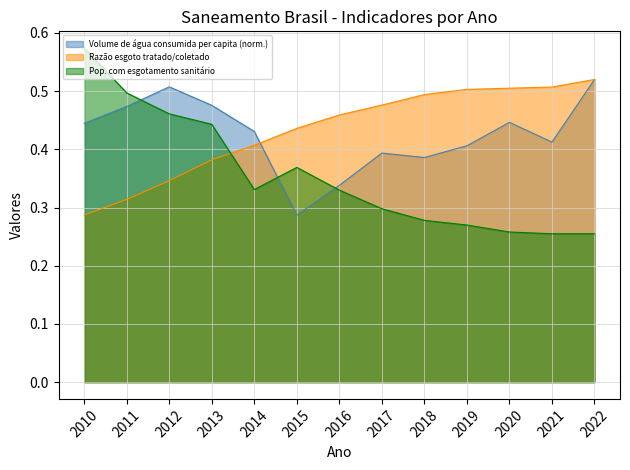

Rank the series by their maximum value, from highest to lowest.

Parcela da população total que mora em domicílios com esgotamento sanitário, Volume de água consumida per capita (litros/hab/dia), Razão entre volume de esgoto tratado e volume de esgoto coletado